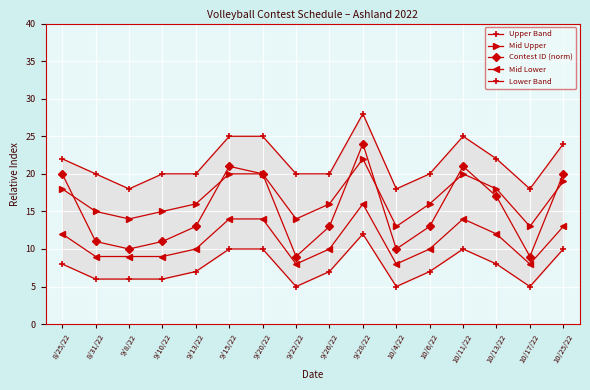

True or false: Upper Band and Mid Lower intersect in this chart.

False